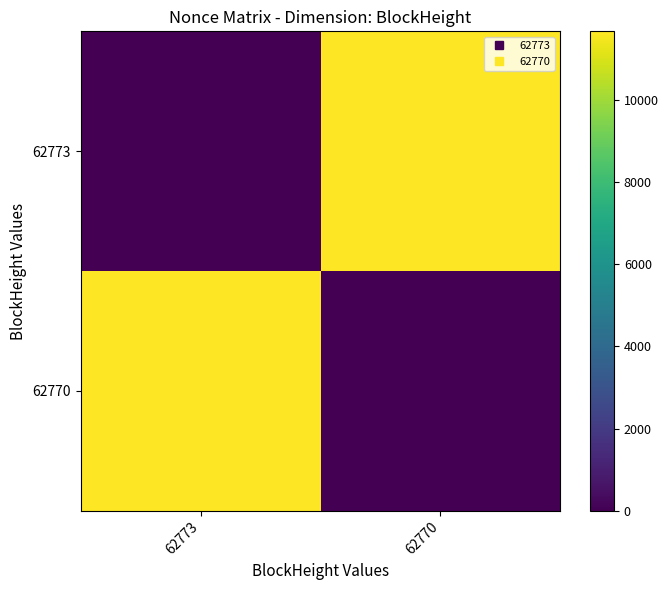

At which category does the chart reach its peak across all series?

62770